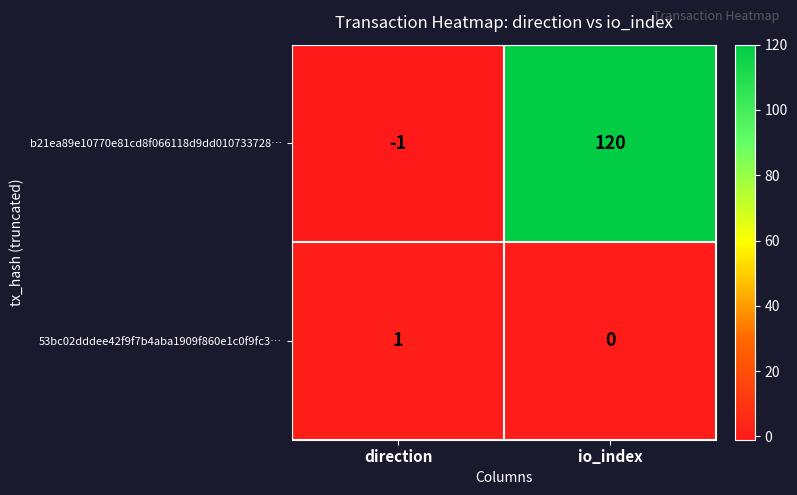

Is it true that b21ea89e10770e81cd8f066118d9dd010733728… equals 120 at io_index?

True